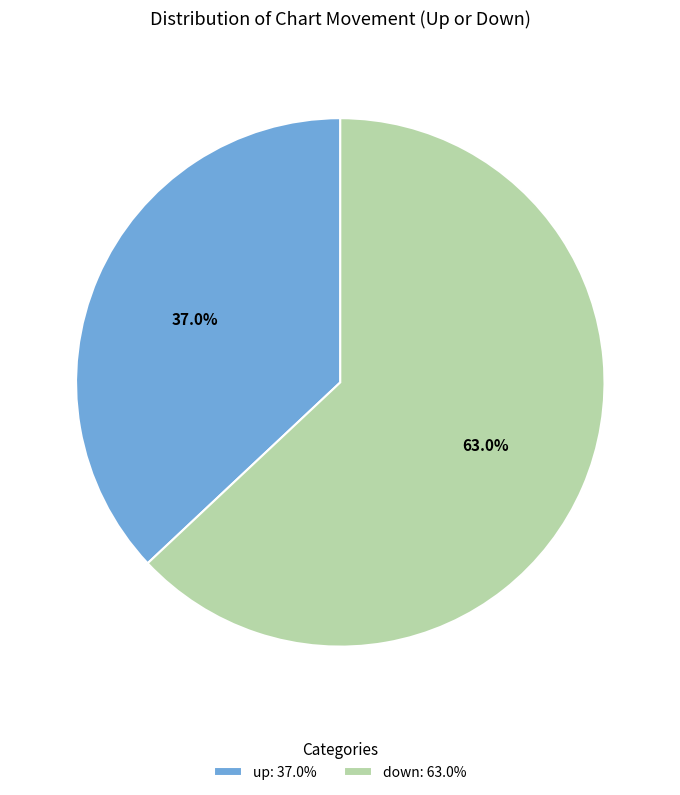

What is the ratio of the value at up: 37.0% to the value at down: 63.0%?

0.6